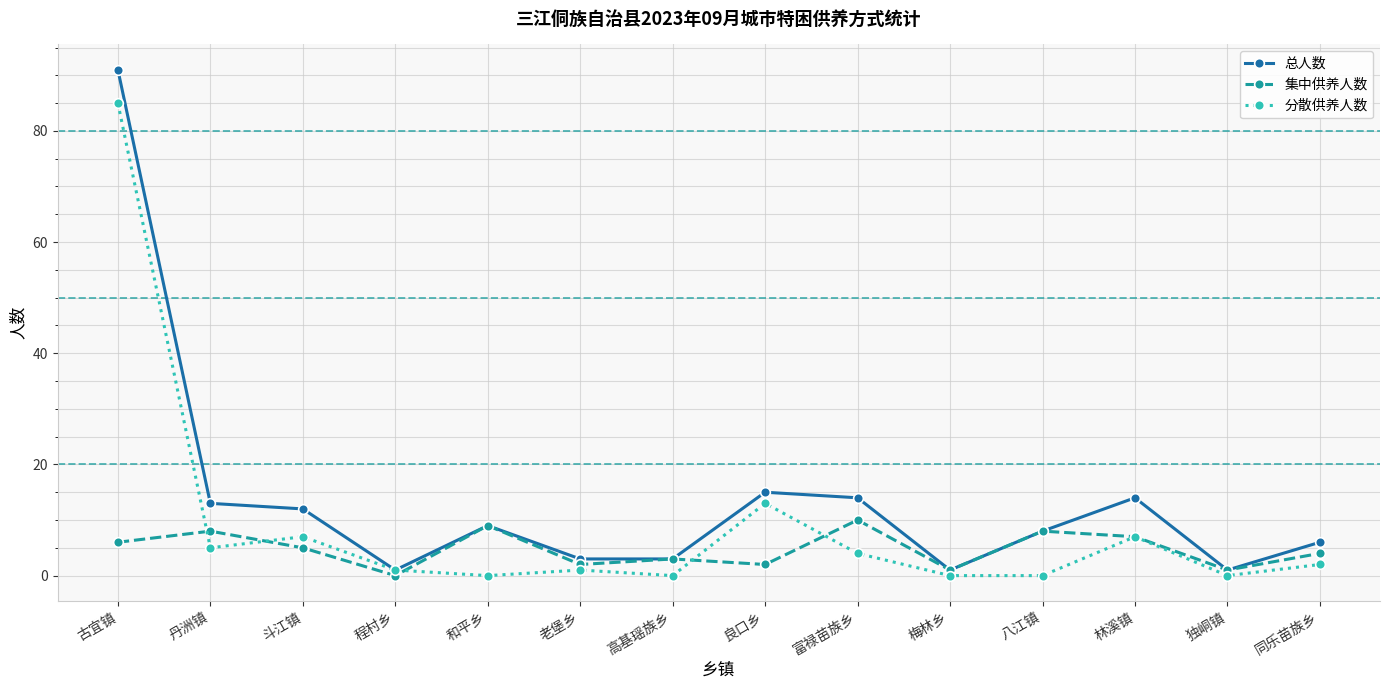

Is the value of 分散供养人数 at 古宜镇 greater than the value of 总人数 at 古宜镇?

No